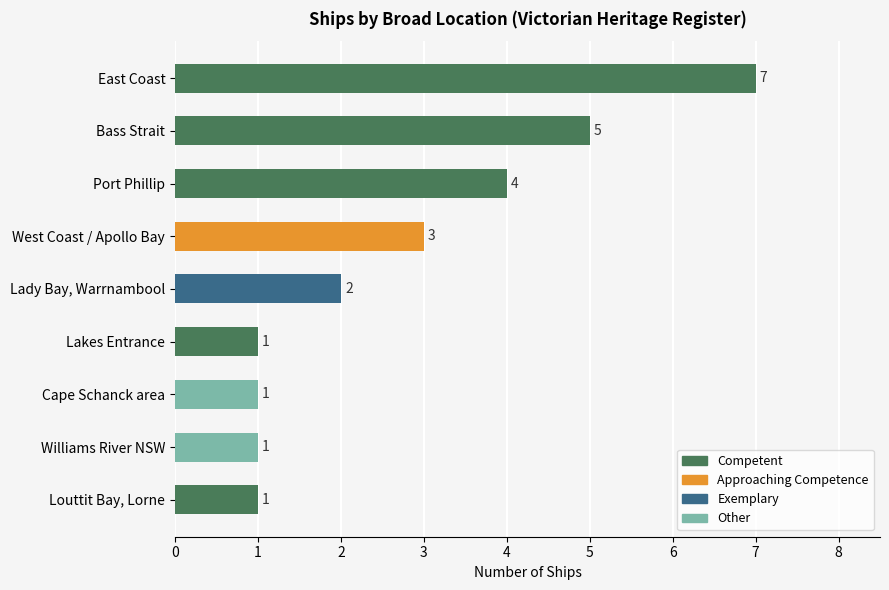

What is the ratio of the value at Williams River NSW to the value at West Coast / Apollo Bay?

0.3